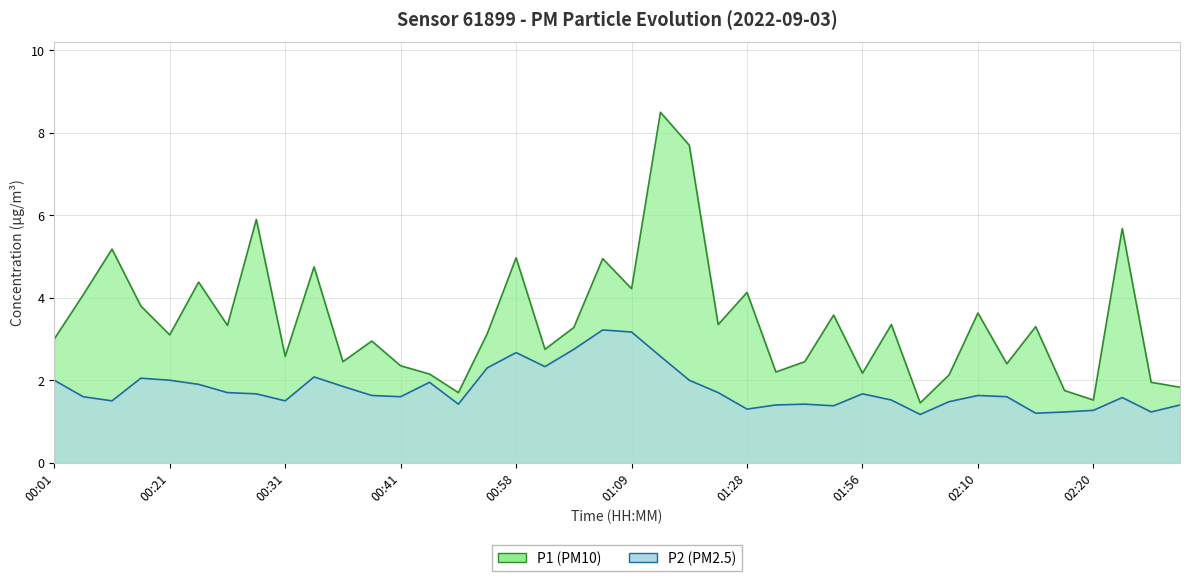

Which series has the largest range (max minus min)?

P1